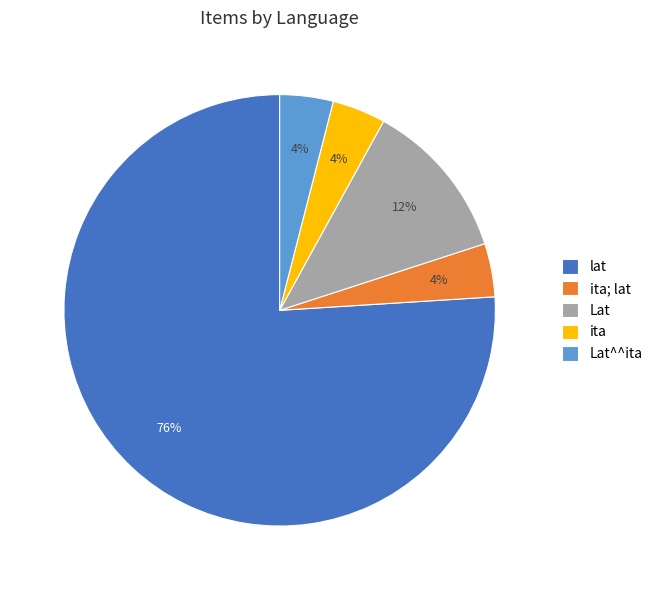

To the nearest percent, what is the average slice percentage?

20%